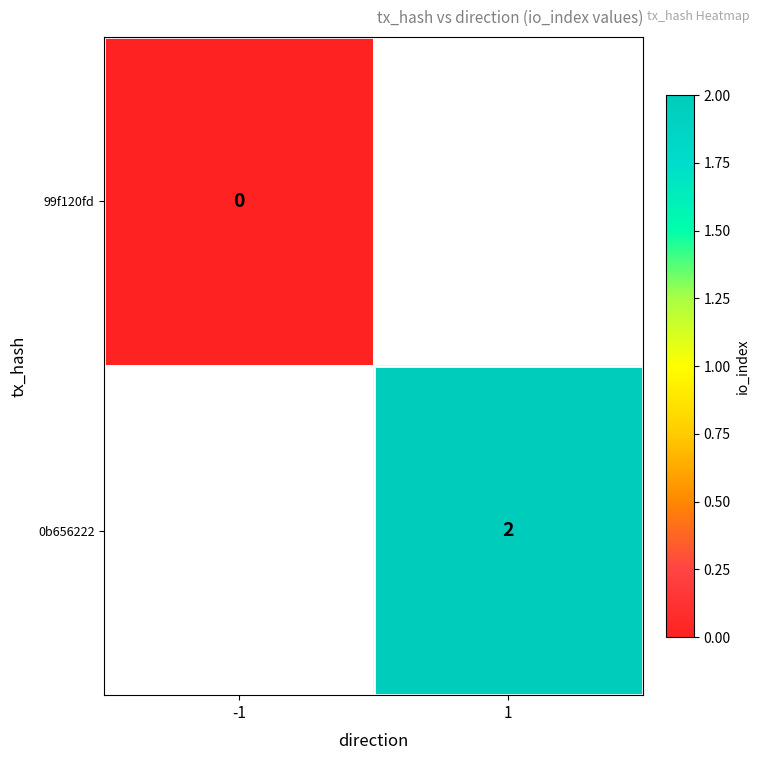

The value of 0b656222 at 1 is 1. True or false?

False